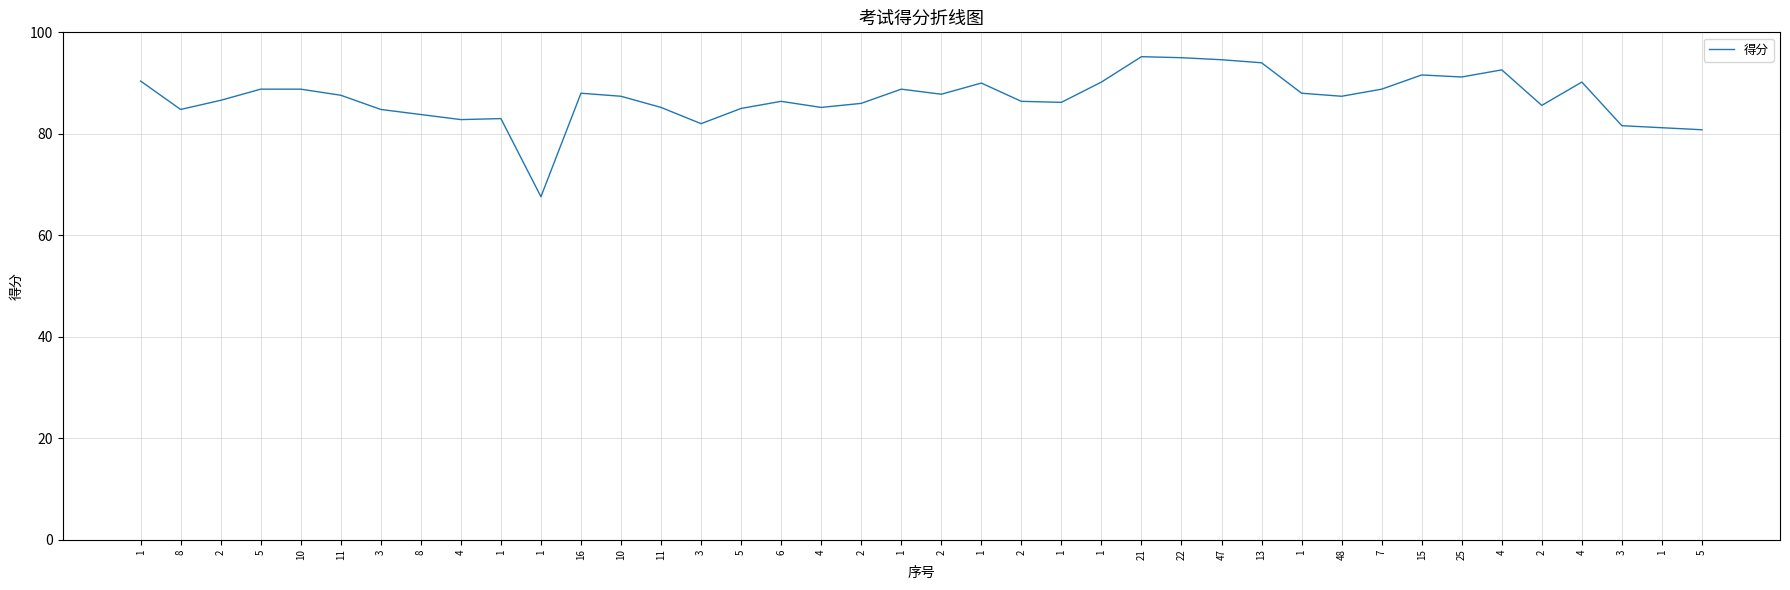

Is this an area chart (filled region under the line)?

No